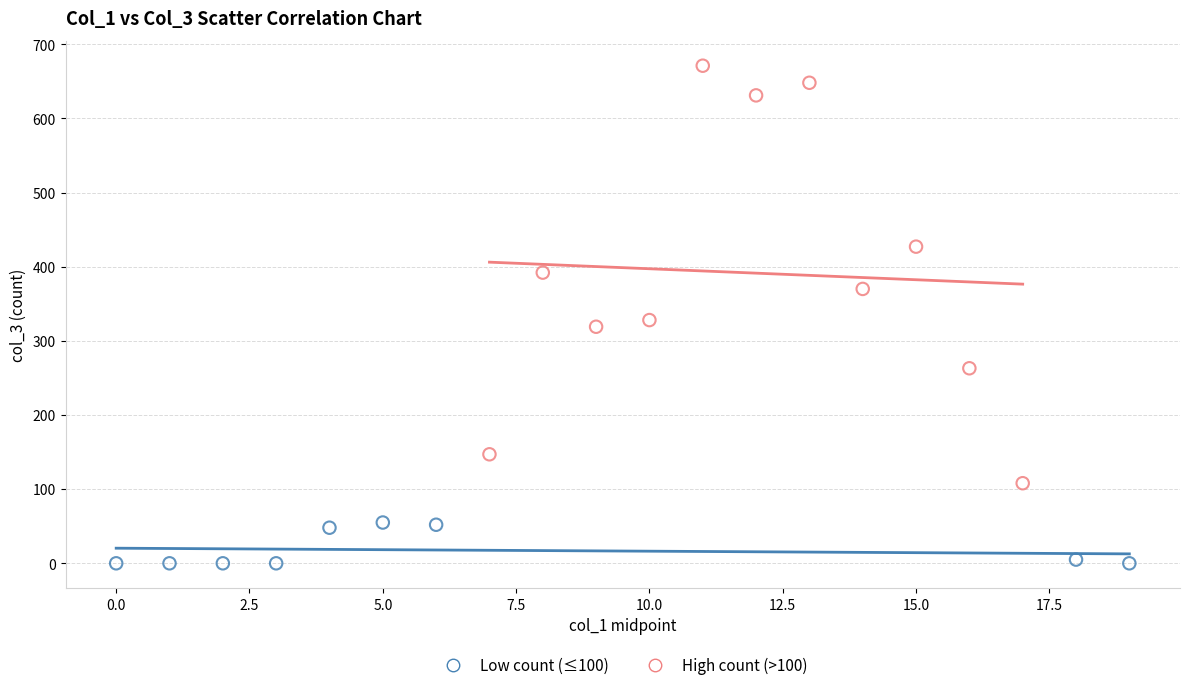

Which series has the largest Y range (max minus min)?

High count (>100)